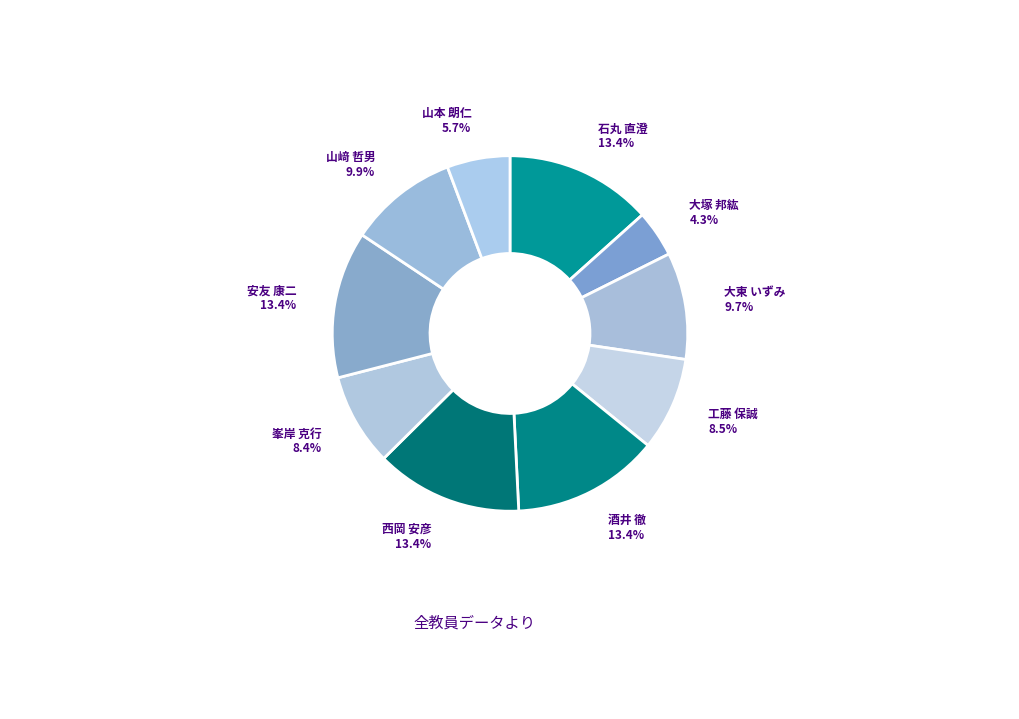

Is there any slice that represents more than half of the pie?

No